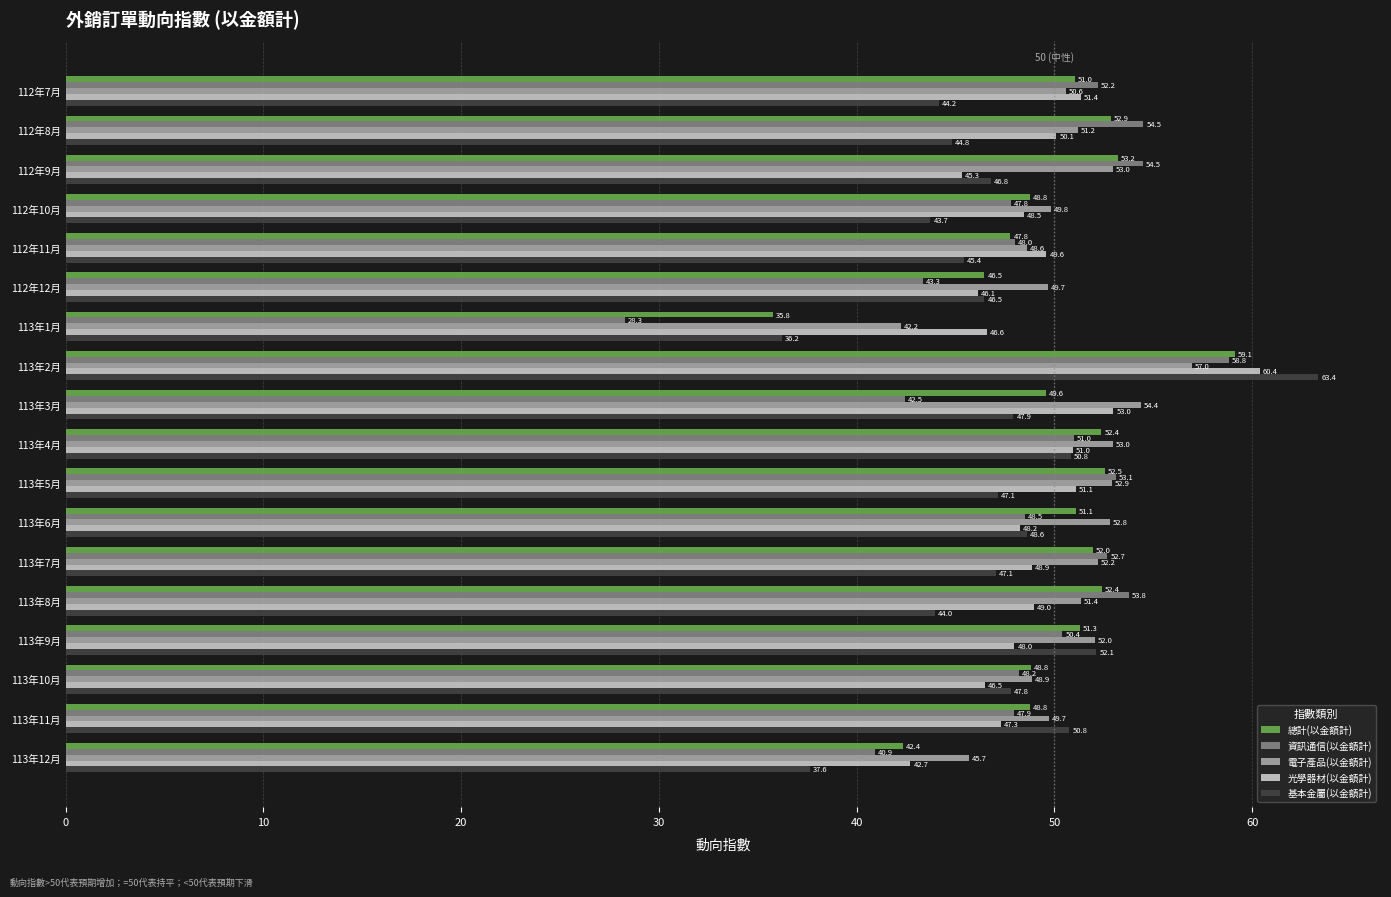

Which series has the largest total across all categories?

電子產品(以金額計)